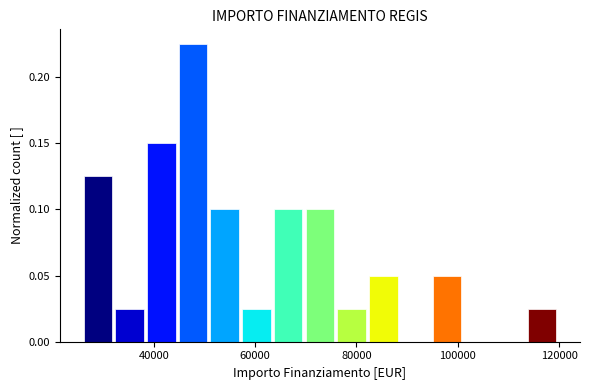

Around what value on the x-axis is the tallest bar? Give the approximate position of its centre, as read against the axis.

48000